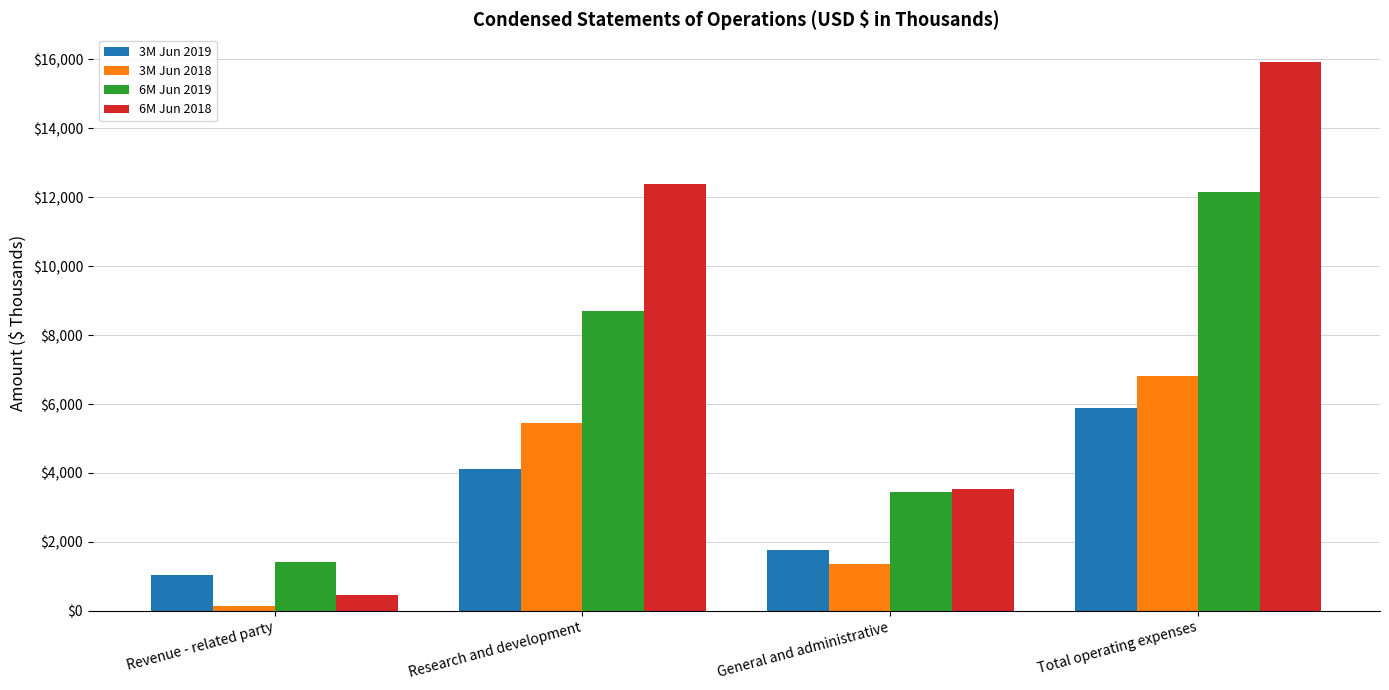

At which label does 3M Jun 2019 reach its peak?

Total operating expenses